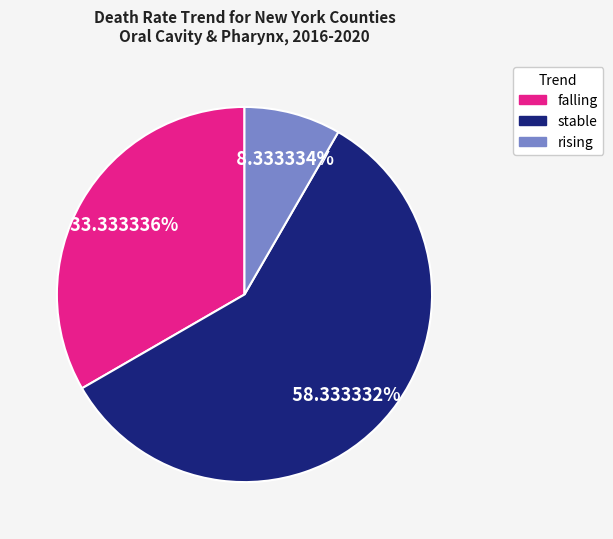

To the nearest percent, what percentage of the pie is stable?

58%